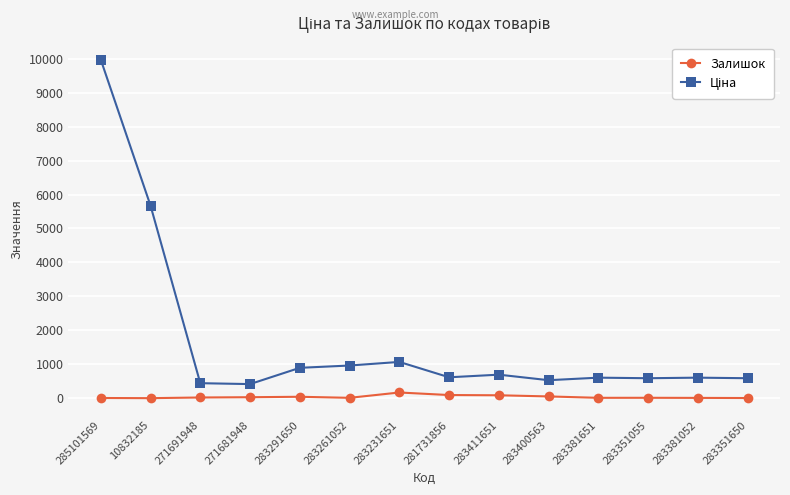

Is it true that Залишок equals 22.0 at 271691948?

True